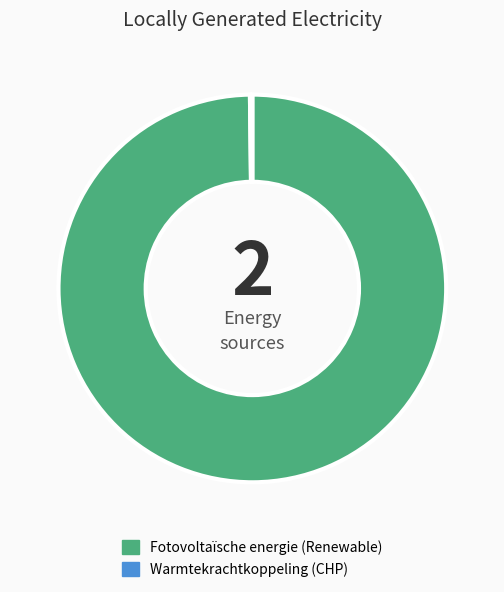

True or false: Fotovoltaïsche energie accounts for 89% of the total.

False